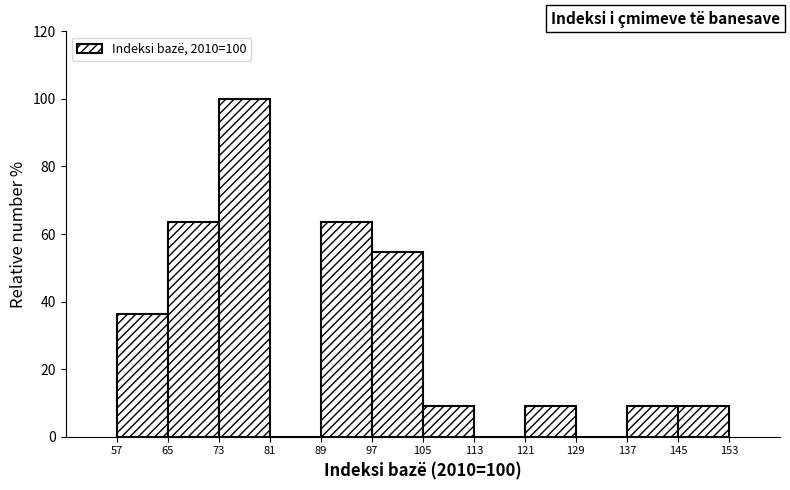

Which range on the x-axis has the tallest bar?

73 to 81